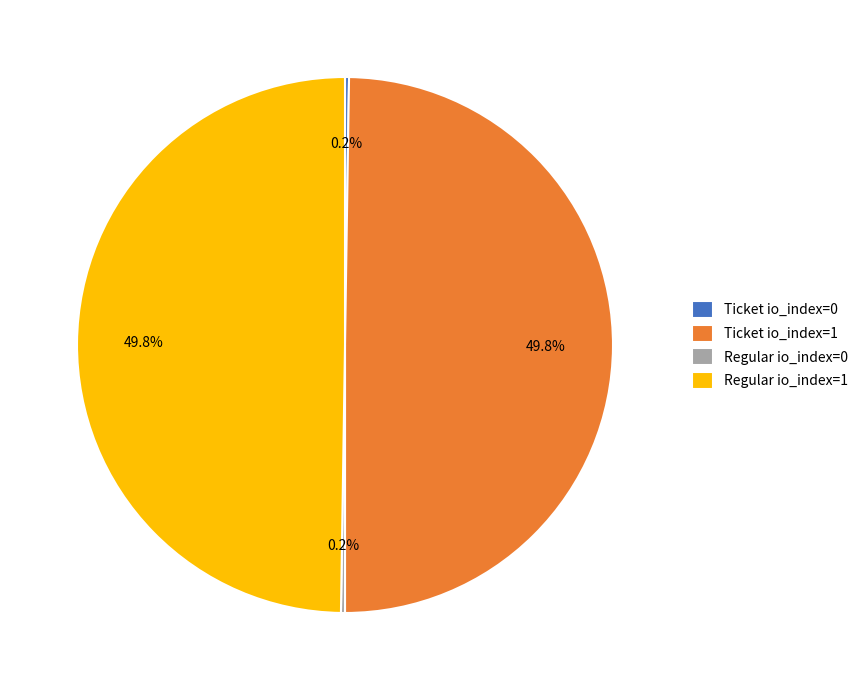

How much of the chart is everything except Ticket io_index=1?

50.2%